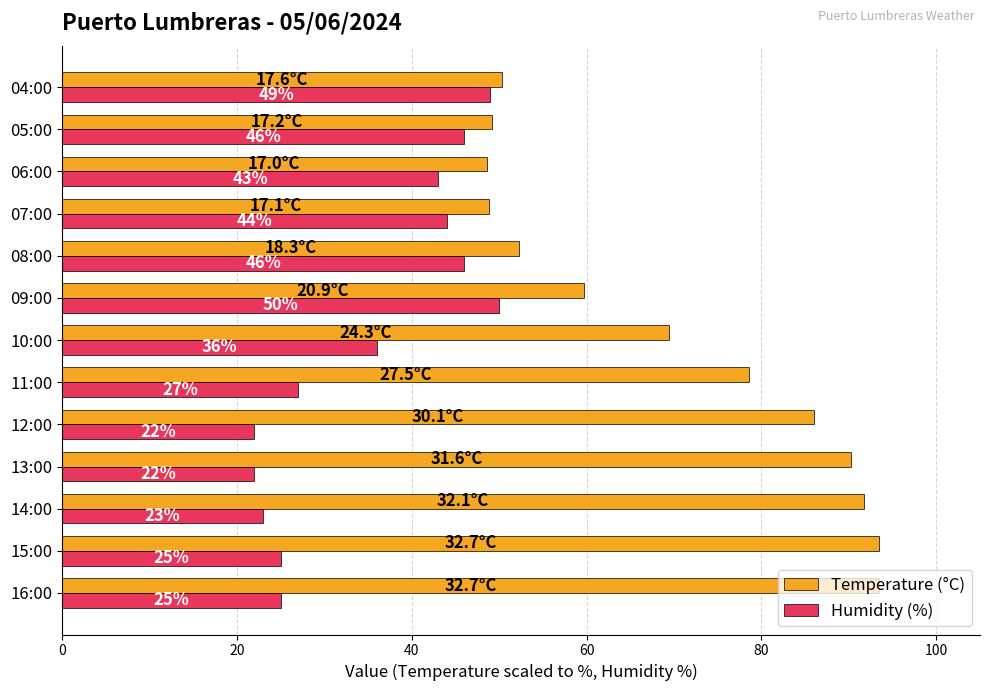

List the series in order of their overall mean, lowest first.

Humidity (%), Temperature (°C)